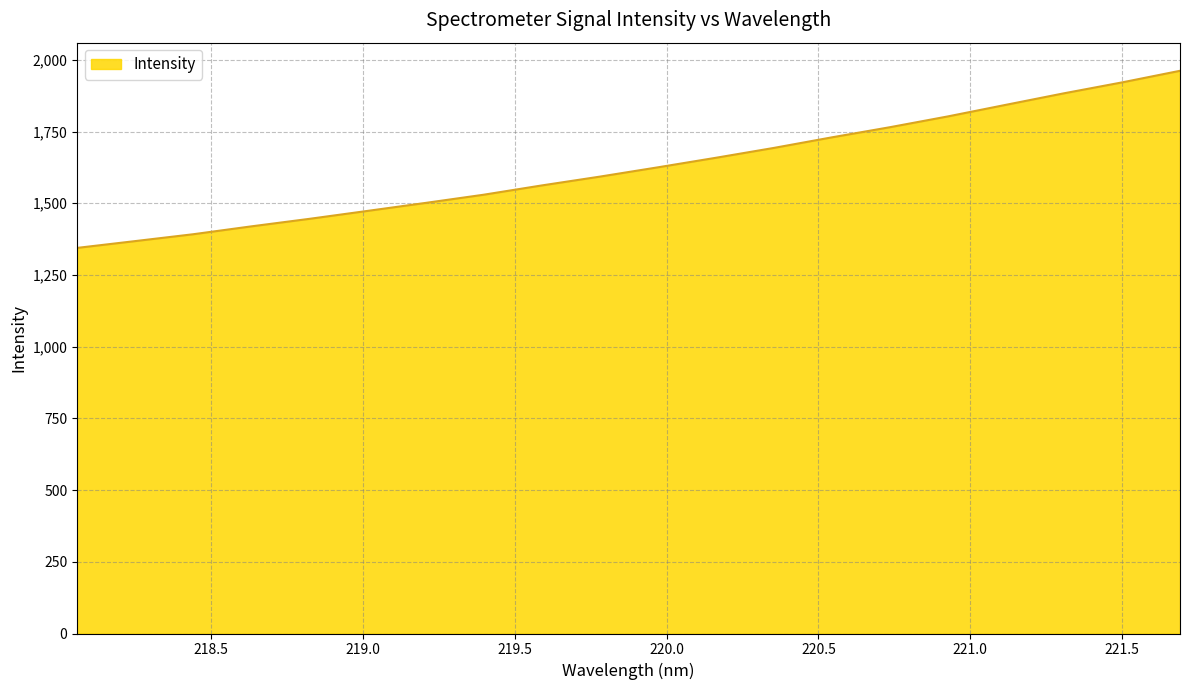

Reading left to right, list all the values displayed in this chart.

1344.3	1368.1	1392.0	1419.4	1445.6	1473.3	1501.2	1529.7	1562.1	1592.7	1625.2	1658.5	1692.9	1729.8	1765.1	1802.8	1843.2	1883.3	1921.3	1961.7